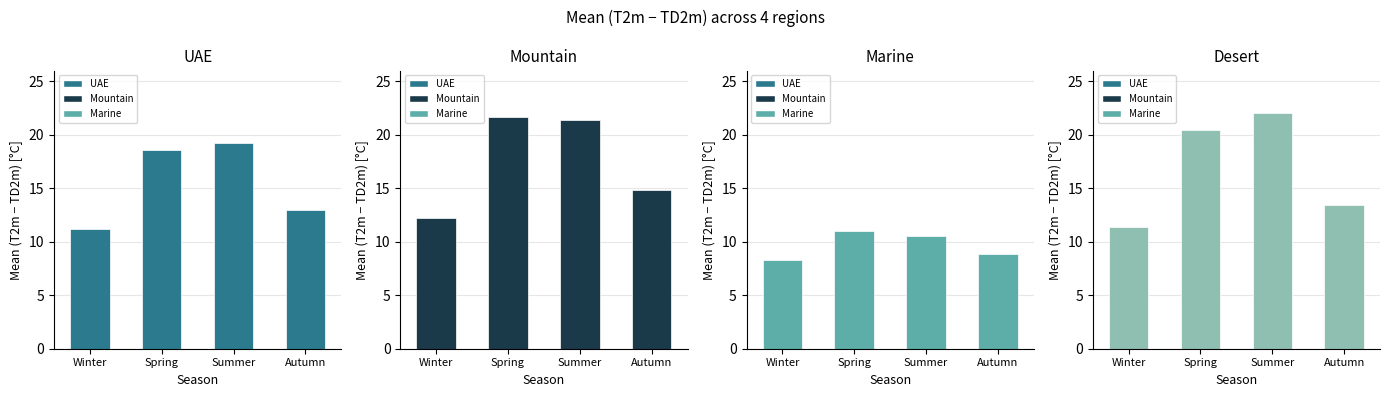

Is it true that Marine equals 7.3 at Spring?

False